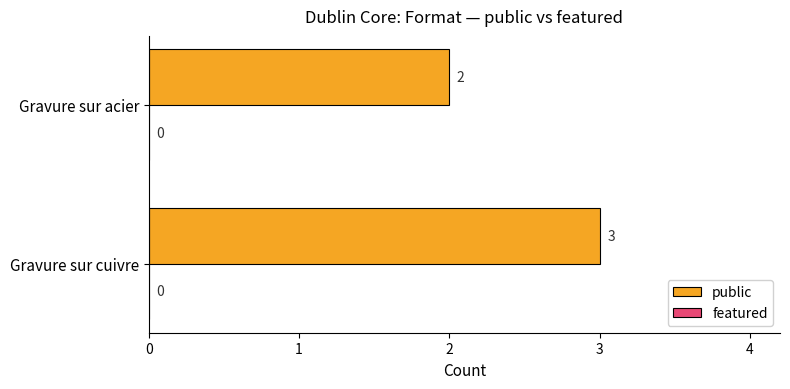

The chart shows a value of 2 at Gravure sur acier. True or false?

True